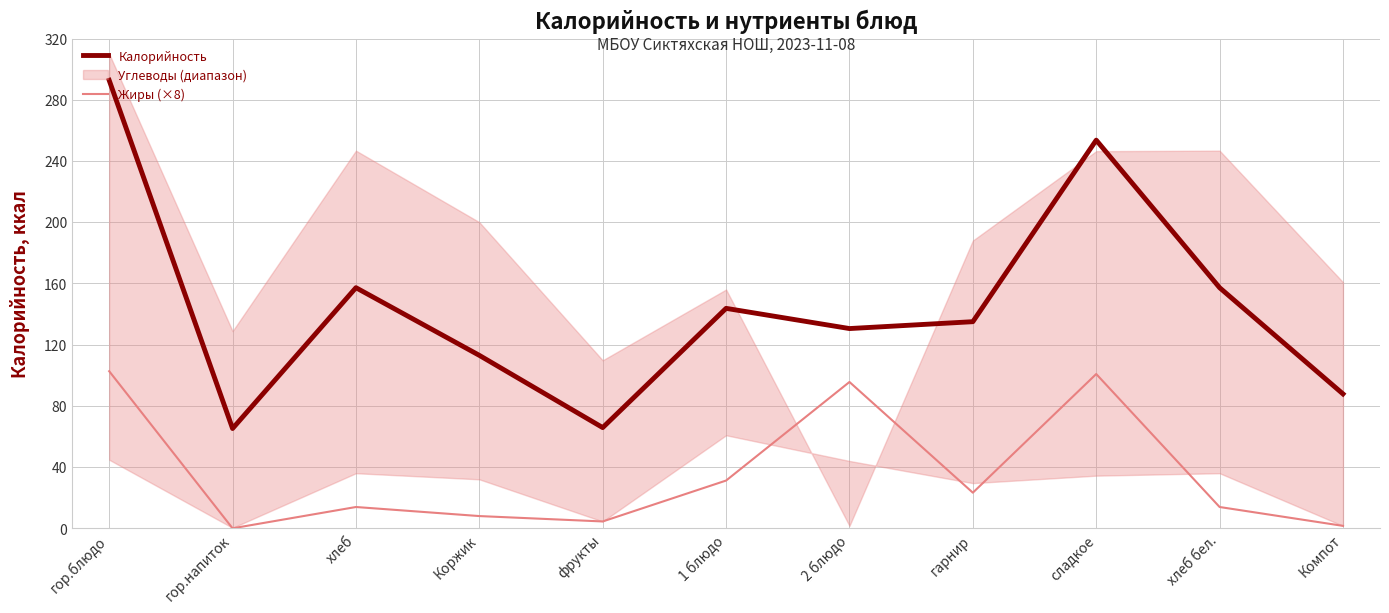

At how many categories does at least one series exceed 75?

9